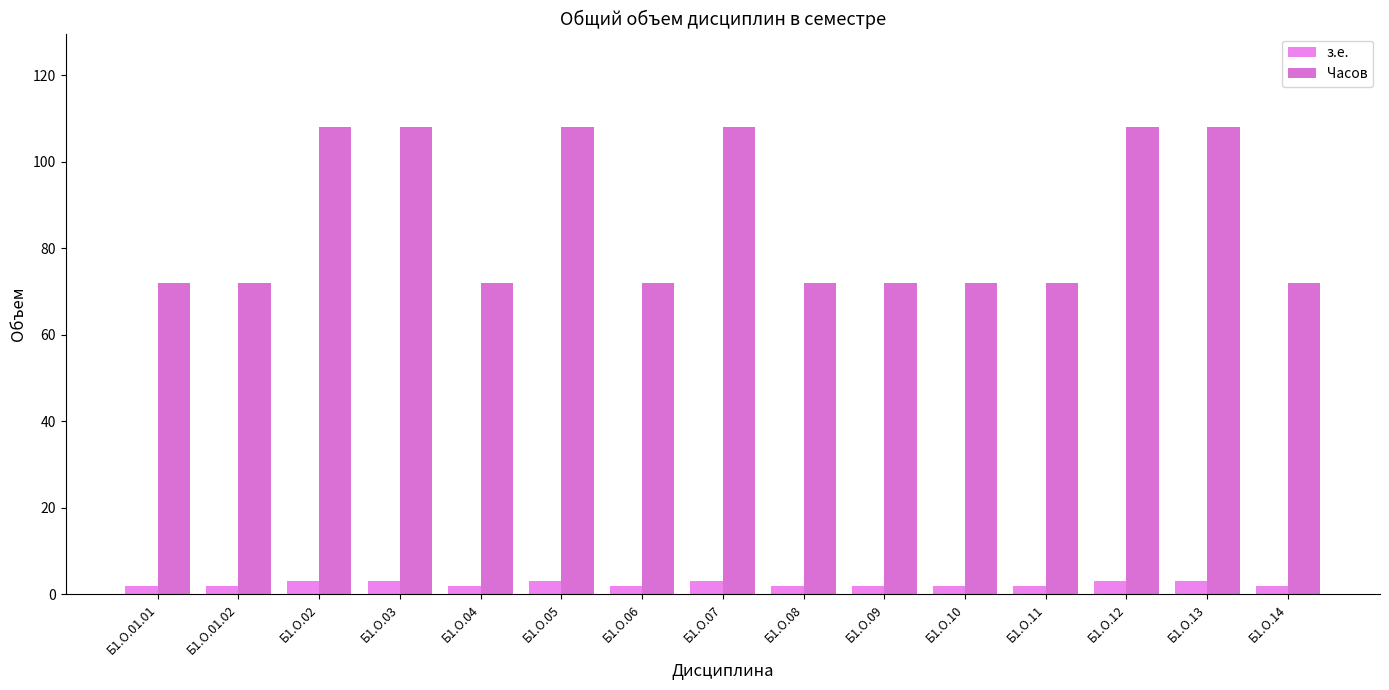

What is the total value across all series at Б1.О.08?

74